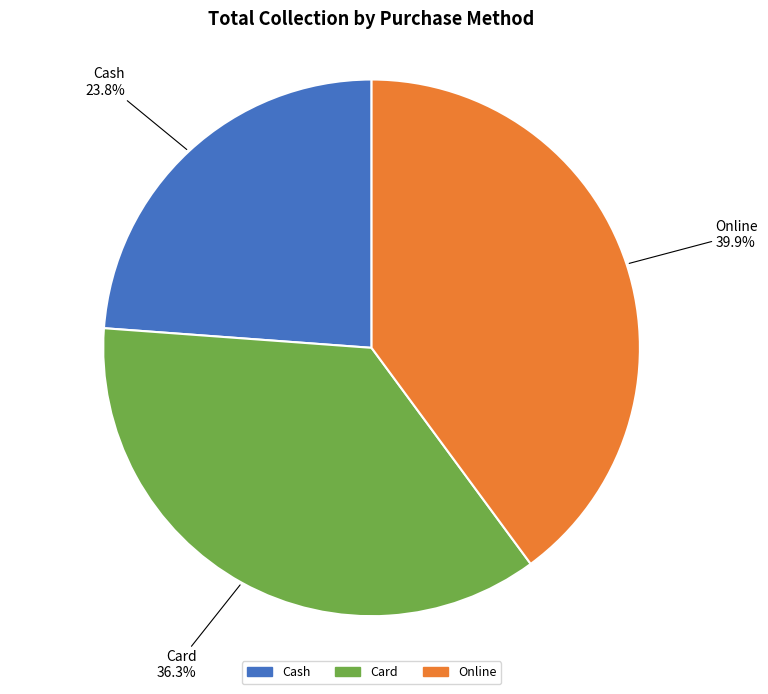

Is the sum of Cash and Online greater than half?

Yes